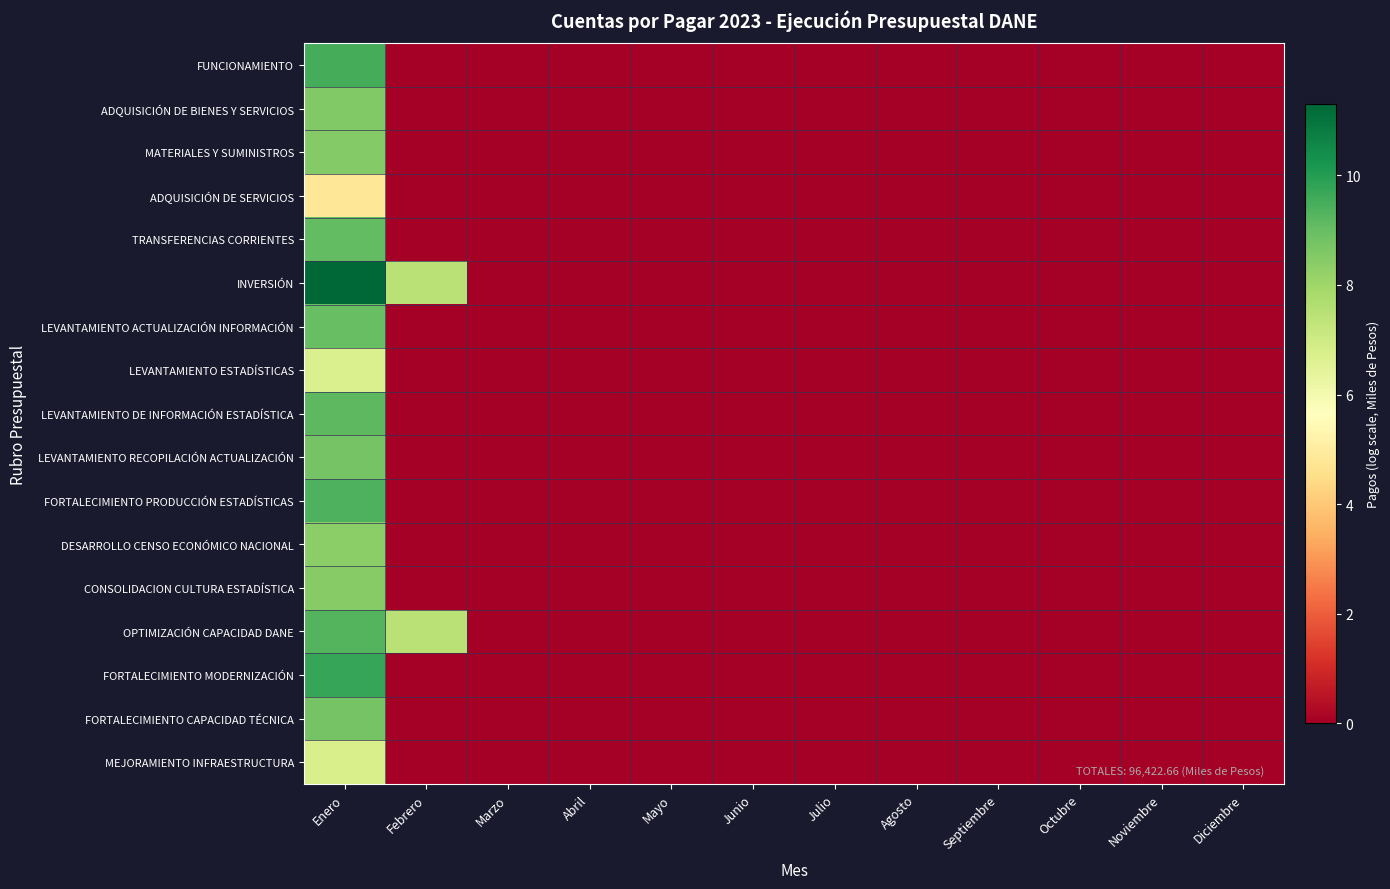

Reading left to right, transcribe all the data shown in this chart.

FUNCIONAMIENTO: Enero=9.5	Febrero=0.0	Marzo=0.0	Abril=0.0	Mayo=0.0	Junio=0.0	Julio=0.0	Agosto=0.0	Septiembre=0.0	Octubre=0.0	Noviembre=0.0	Diciembre=0.0
ADQUISICIÓN DE BIENES Y SERVICIOS: Enero=8.5	Febrero=0.0	Marzo=0.0	Abril=0.0	Mayo=0.0	Junio=0.0	Julio=0.0	Agosto=0.0	Septiembre=0.0	Octubre=0.0	Noviembre=0.0	Diciembre=0.0
MATERIALES Y SUMINISTROS: Enero=8.5	Febrero=0.0	Marzo=0.0	Abril=0.0	Mayo=0.0	Junio=0.0	Julio=0.0	Agosto=0.0	Septiembre=0.0	Octubre=0.0	Noviembre=0.0	Diciembre=0.0
ADQUISICIÓN DE SERVICIOS: Enero=4.8	Febrero=0.0	Marzo=0.0	Abril=0.0	Mayo=0.0	Junio=0.0	Julio=0.0	Agosto=0.0	Septiembre=0.0	Octubre=0.0	Noviembre=0.0	Diciembre=0.0
TRANSFERENCIAS CORRIENTES: Enero=9.1	Febrero=0.0	Marzo=0.0	Abril=0.0	Mayo=0.0	Junio=0.0	Julio=0.0	Agosto=0.0	Septiembre=0.0	Octubre=0.0	Noviembre=0.0	Diciembre=0.0
INVERSIÓN: Enero=11.3	Febrero=7.5	Marzo=0.0	Abril=0.0	Mayo=0.0	Junio=0.0	Julio=0.0	Agosto=0.0	Septiembre=0.0	Octubre=0.0	Noviembre=0.0	Diciembre=0.0
LEVANTAMIENTO ACTUALIZACIÓN INFORMACIÓN: Enero=9.0	Febrero=0.0	Marzo=0.0	Abril=0.0	Mayo=0.0	Junio=0.0	Julio=0.0	Agosto=0.0	Septiembre=0.0	Octubre=0.0	Noviembre=0.0	Diciembre=0.0
LEVANTAMIENTO ESTADÍSTICAS: Enero=6.7	Febrero=0.0	Marzo=0.0	Abril=0.0	Mayo=0.0	Junio=0.0	Julio=0.0	Agosto=0.0	Septiembre=0.0	Octubre=0.0	Noviembre=0.0	Diciembre=0.0
LEVANTAMIENTO DE INFORMACIÓN ESTADÍSTICA: Enero=9.2	Febrero=0.0	Marzo=0.0	Abril=0.0	Mayo=0.0	Junio=0.0	Julio=0.0	Agosto=0.0	Septiembre=0.0	Octubre=0.0	Noviembre=0.0	Diciembre=0.0
LEVANTAMIENTO RECOPILACIÓN ACTUALIZACIÓN: Enero=8.8	Febrero=0.0	Marzo=0.0	Abril=0.0	Mayo=0.0	Junio=0.0	Julio=0.0	Agosto=0.0	Septiembre=0.0	Octubre=0.0	Noviembre=0.0	Diciembre=0.0
FORTALECIMIENTO PRODUCCIÓN ESTADÍSTICAS: Enero=9.4	Febrero=0.0	Marzo=0.0	Abril=0.0	Mayo=0.0	Junio=0.0	Julio=0.0	Agosto=0.0	Septiembre=0.0	Octubre=0.0	Noviembre=0.0	Diciembre=0.0
DESARROLLO CENSO ECONÓMICO NACIONAL: Enero=8.4	Febrero=0.0	Marzo=0.0	Abril=0.0	Mayo=0.0	Junio=0.0	Julio=0.0	Agosto=0.0	Septiembre=0.0	Octubre=0.0	Noviembre=0.0	Diciembre=0.0
CONSOLIDACION CULTURA ESTADÍSTICA: Enero=8.5	Febrero=0.0	Marzo=0.0	Abril=0.0	Mayo=0.0	Junio=0.0	Julio=0.0	Agosto=0.0	Septiembre=0.0	Octubre=0.0	Noviembre=0.0	Diciembre=0.0
OPTIMIZACIÓN CAPACIDAD DANE: Enero=9.3	Febrero=7.5	Marzo=0.0	Abril=0.0	Mayo=0.0	Junio=0.0	Julio=0.0	Agosto=0.0	Septiembre=0.0	Octubre=0.0	Noviembre=0.0	Diciembre=0.0
FORTALECIMIENTO MODERNIZACIÓN: Enero=9.7	Febrero=0.0	Marzo=0.0	Abril=0.0	Mayo=0.0	Junio=0.0	Julio=0.0	Agosto=0.0	Septiembre=0.0	Octubre=0.0	Noviembre=0.0	Diciembre=0.0
FORTALECIMIENTO CAPACIDAD TÉCNICA: Enero=8.7	Febrero=0.0	Marzo=0.0	Abril=0.0	Mayo=0.0	Junio=0.0	Julio=0.0	Agosto=0.0	Septiembre=0.0	Octubre=0.0	Noviembre=0.0	Diciembre=0.0
MEJORAMIENTO INFRAESTRUCTURA: Enero=6.8	Febrero=0.0	Marzo=0.0	Abril=0.0	Mayo=0.0	Junio=0.0	Julio=0.0	Agosto=0.0	Septiembre=0.0	Octubre=0.0	Noviembre=0.0	Diciembre=0.0